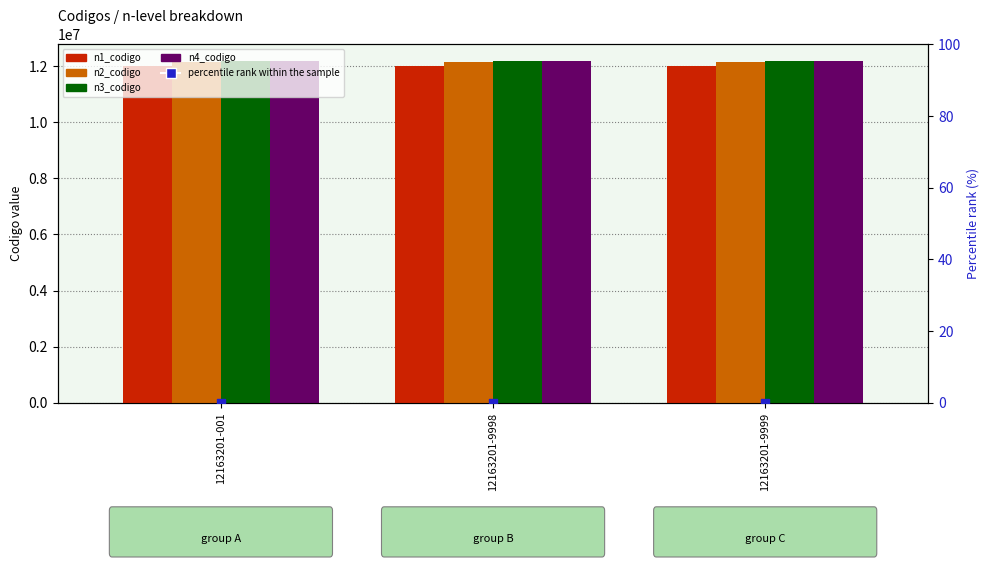

At how many categories does at least one series exceed 11736635?

3